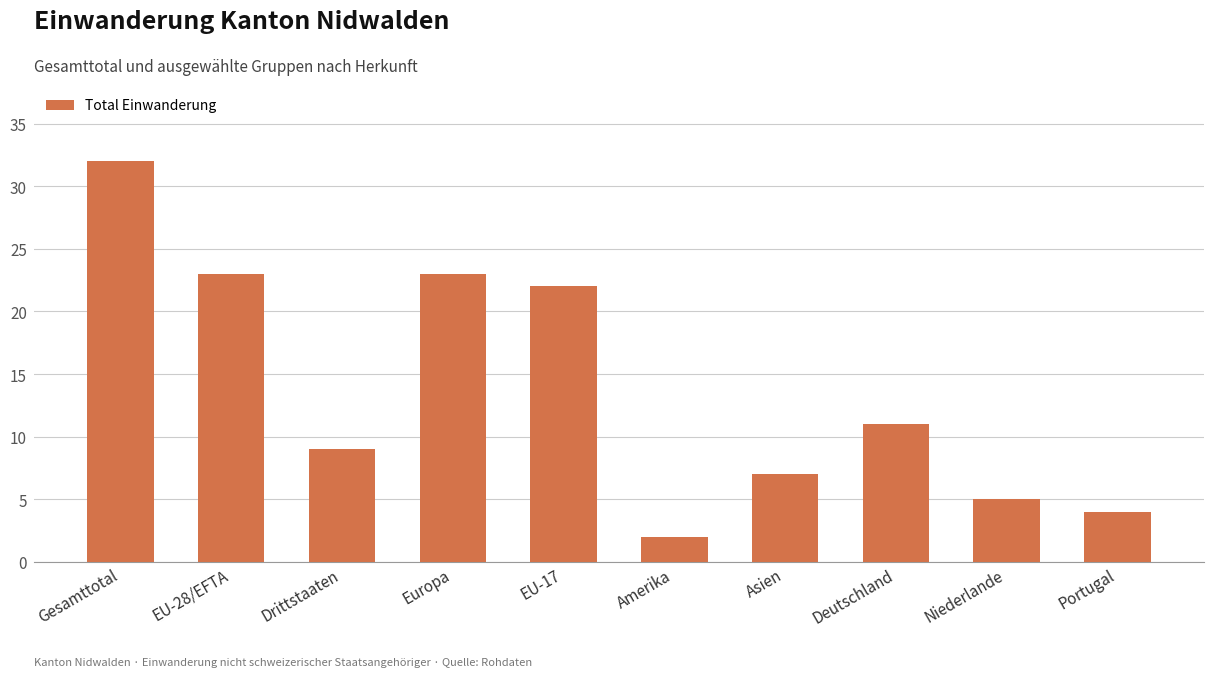

How many bars are there in total?

10